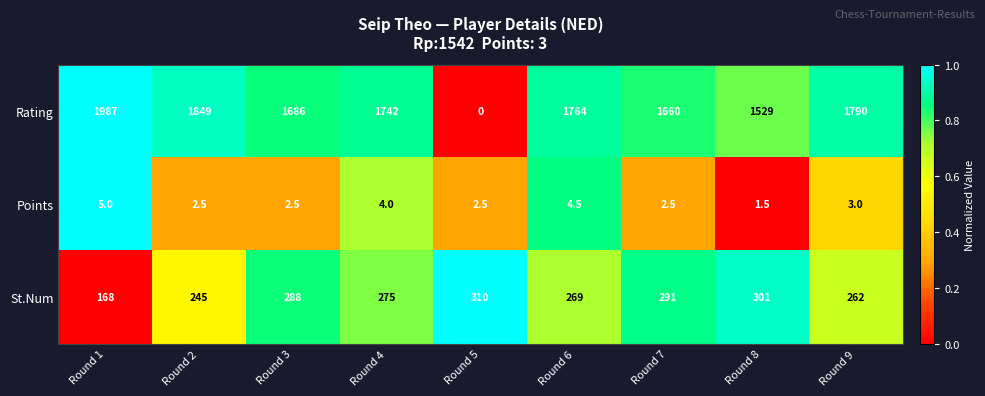

Reading left to right, transcribe all the data shown in this chart.

Rating: 1987.0	1849.0	1686.0	1742.0	0.0	1764.0	1660.0	1529.0	1790.0
Points: 5.0	2.5	2.5	4.0	2.5	4.5	2.5	1.5	3.0
St.Num: 168.0	245.0	288.0	275.0	310.0	269.0	291.0	301.0	262.0